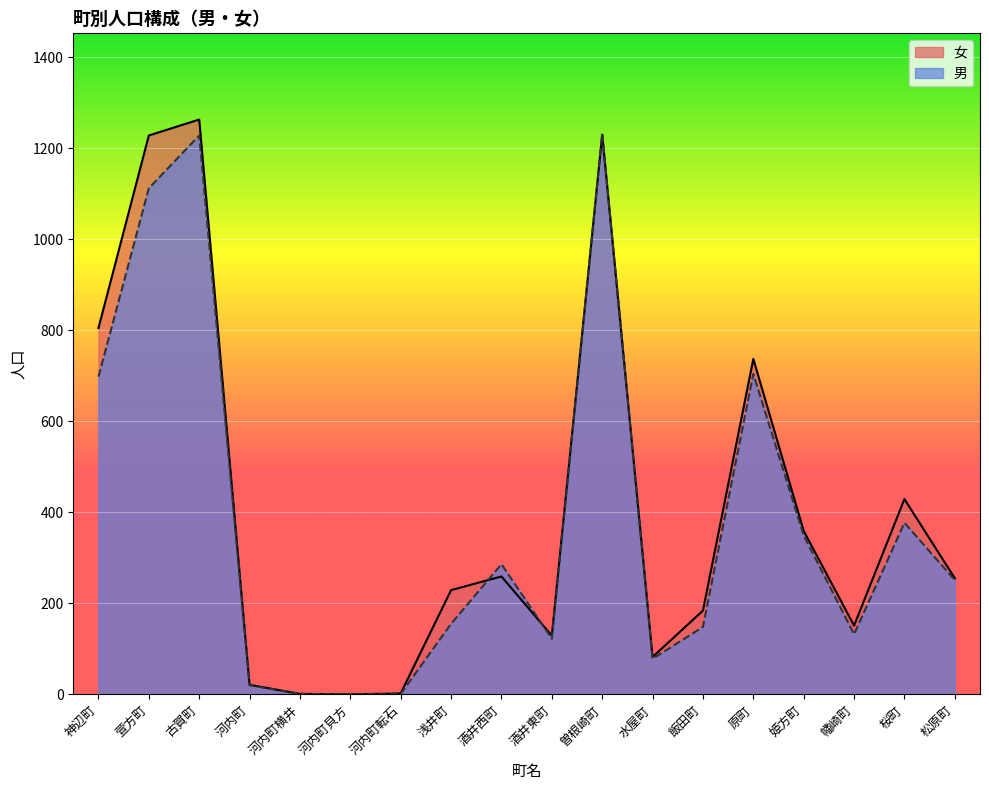

Which category has the lowest value in the 男 series?

河内町貝方